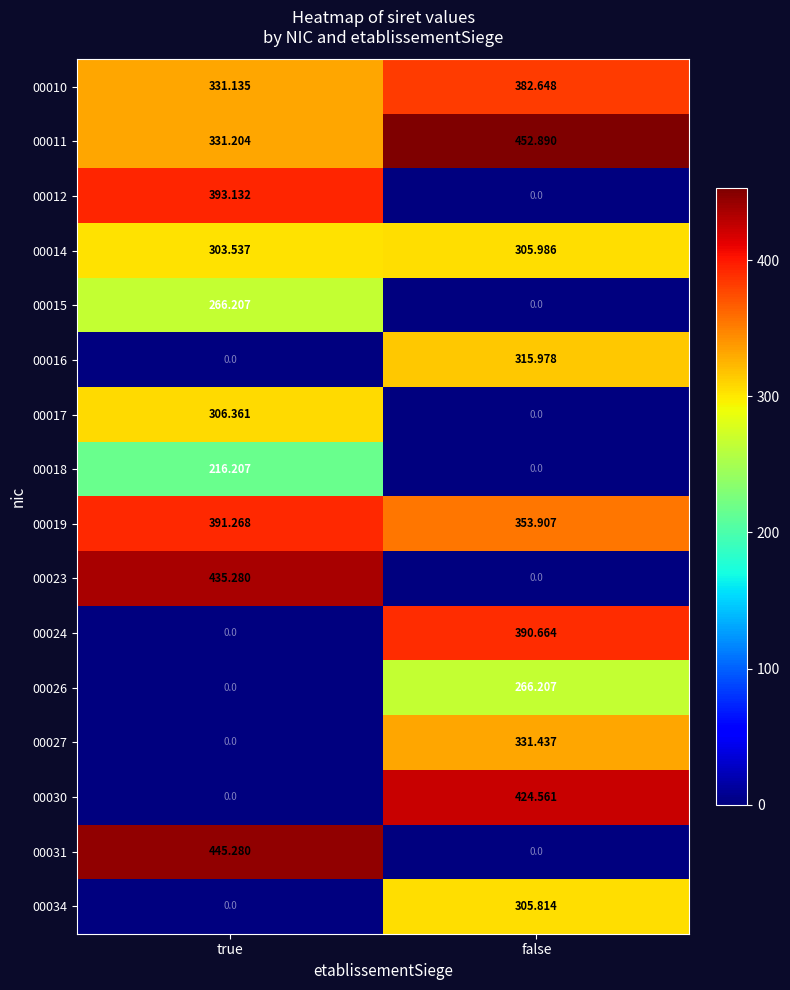

At which category is the sum across all series the highest?

false